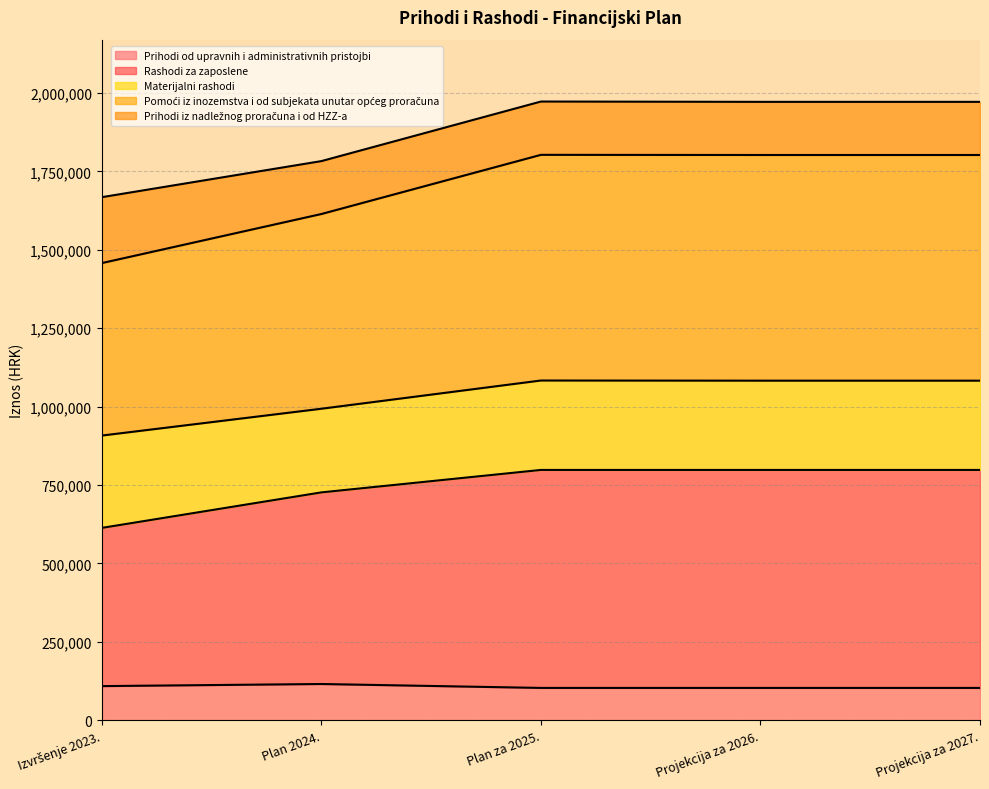

At which category does the chart reach its minimum across all series?

Plan za 2025.